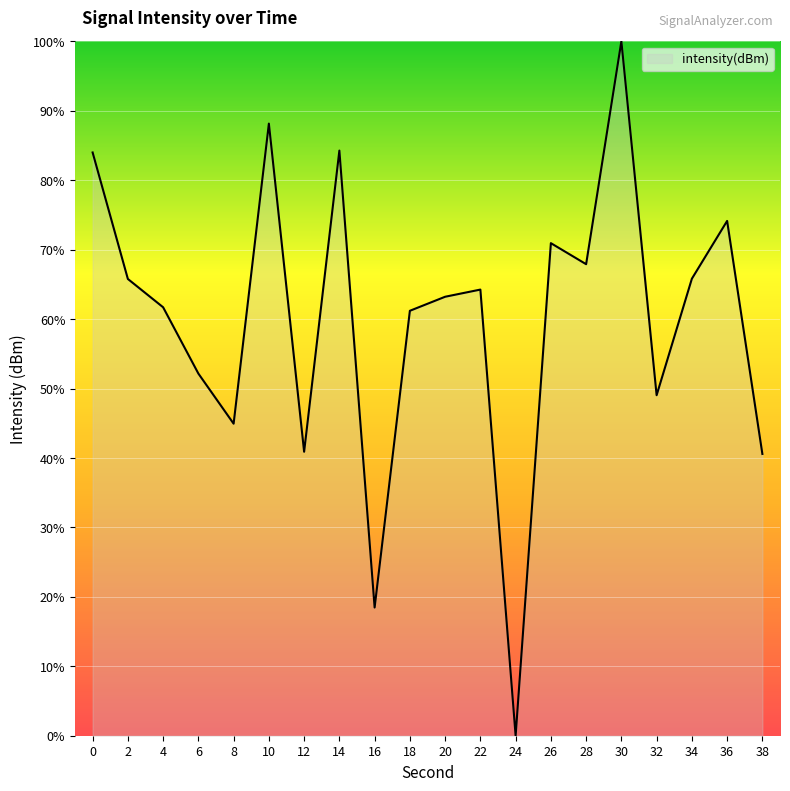

How many distinct data groups are displayed?

1